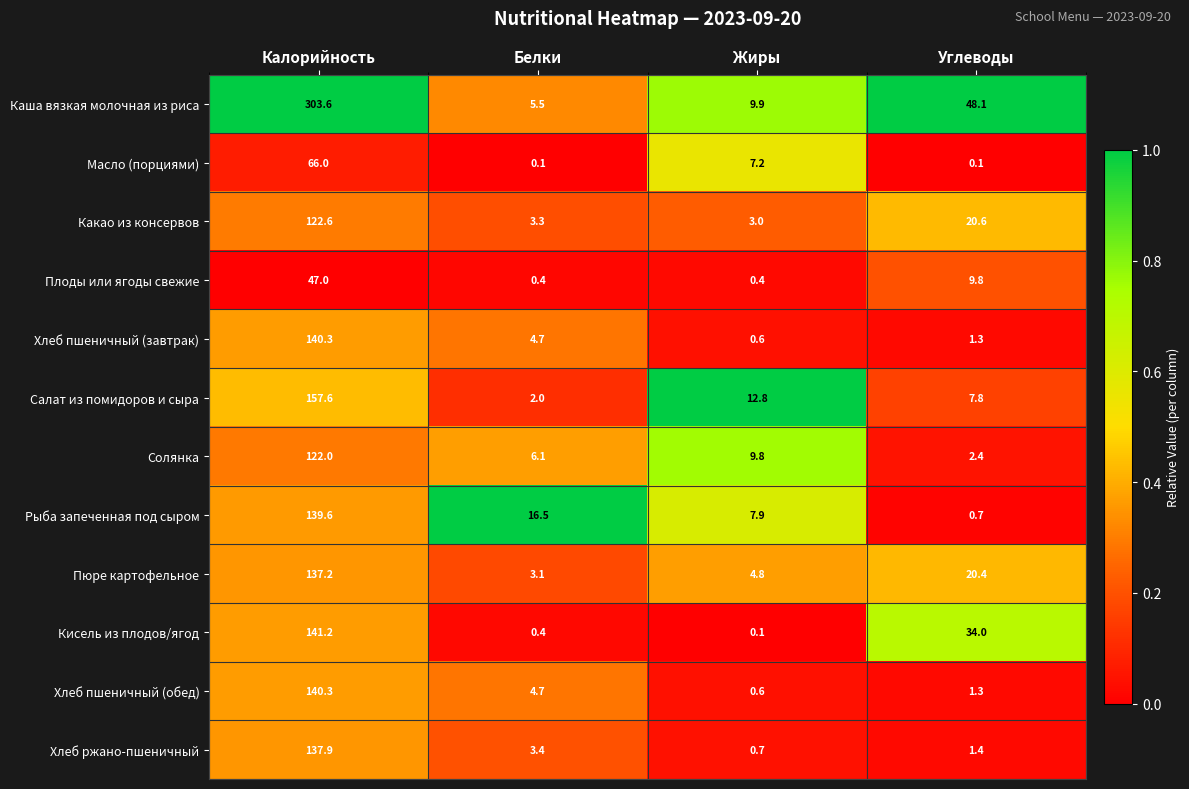

What is the maximum value for Хлеб пшеничный (обед)?

140.3